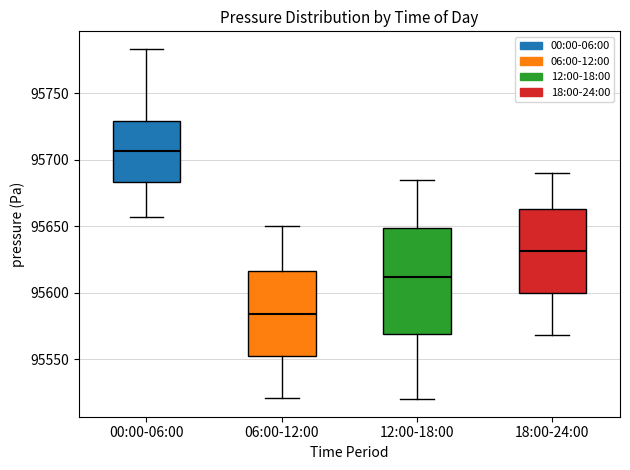

Which box is the tallest, from its lower edge to its upper edge?

12:00-18:00